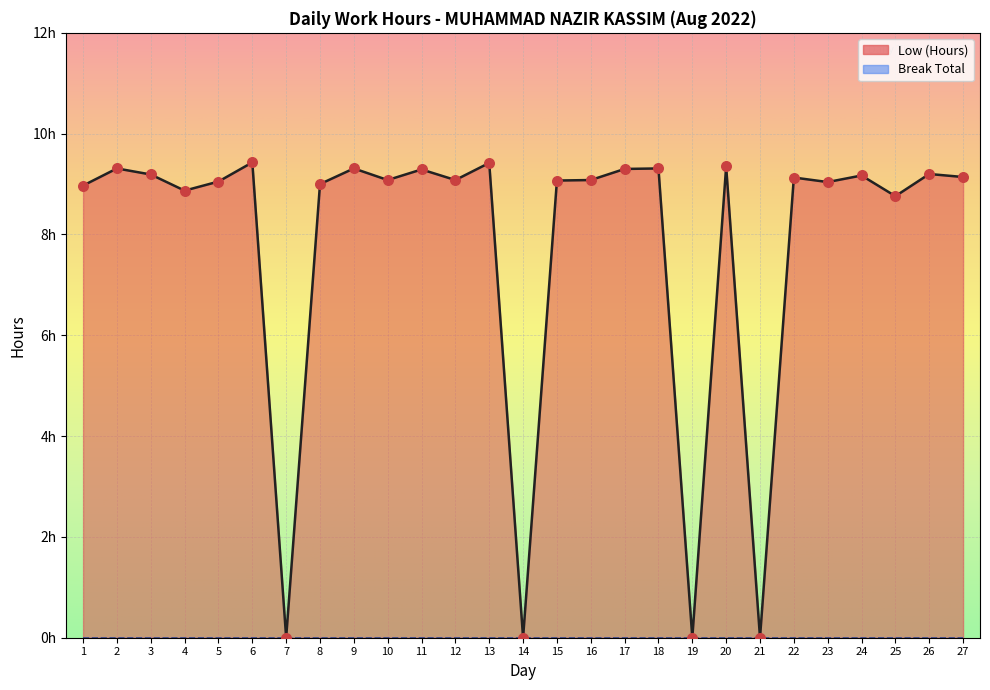

What is the change in value from 15 to 20?

+0.3